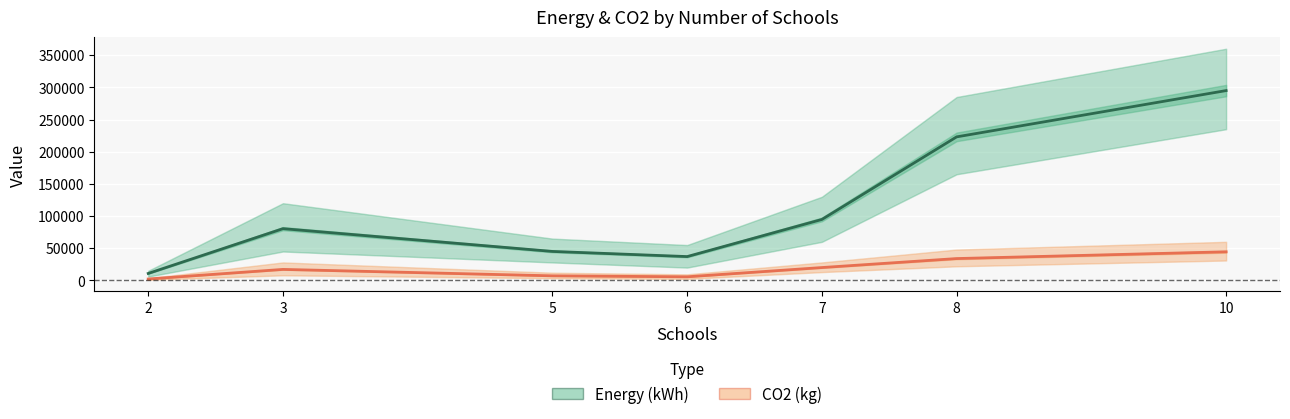

Is it true that CO2 (kg) equals 5690 at 6?

True